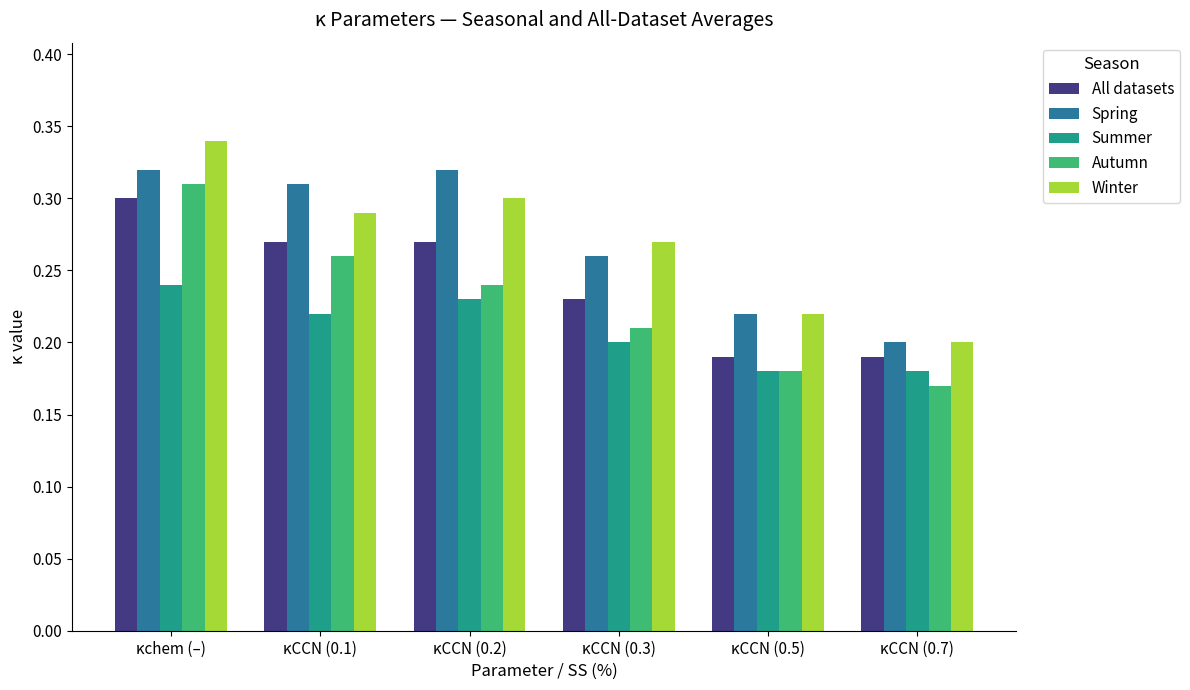

List the labels in order of Winter value, largest first.

κchem (–), κCCN (0.2), κCCN (0.1), κCCN (0.3), κCCN (0.5), κCCN (0.7)